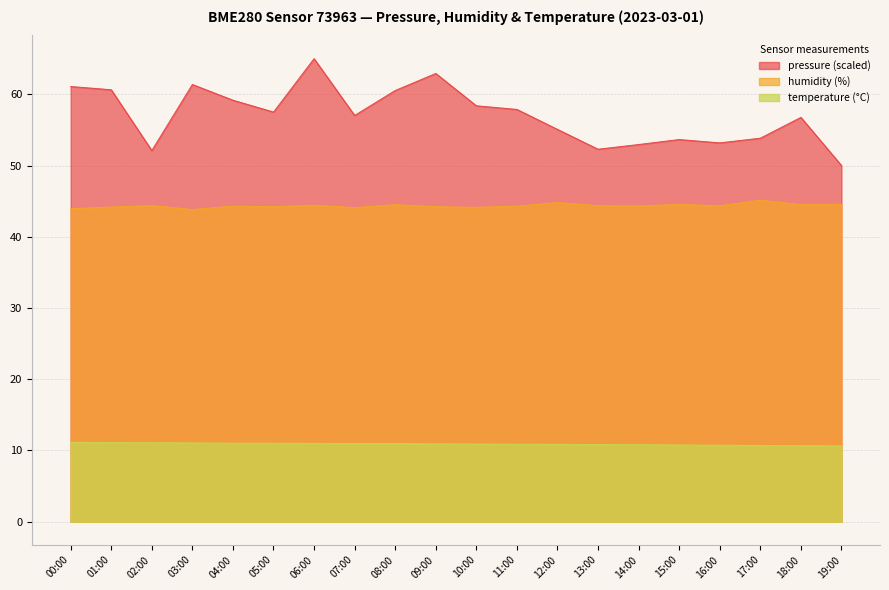

Between 14:00 and 17:00, which is larger?

14:00